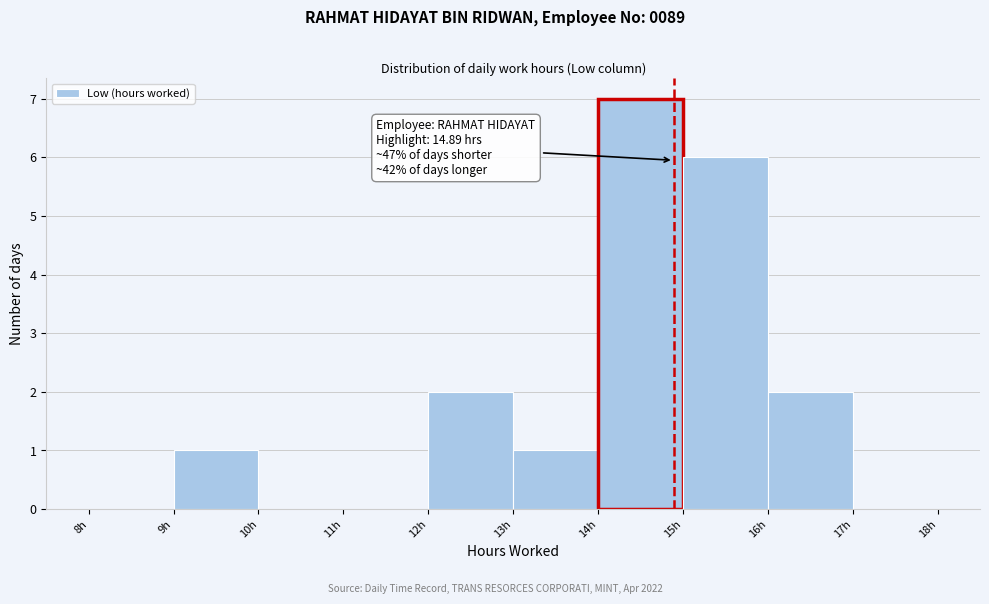

Over which range of the x-axis is the bar tallest?

14 to 15